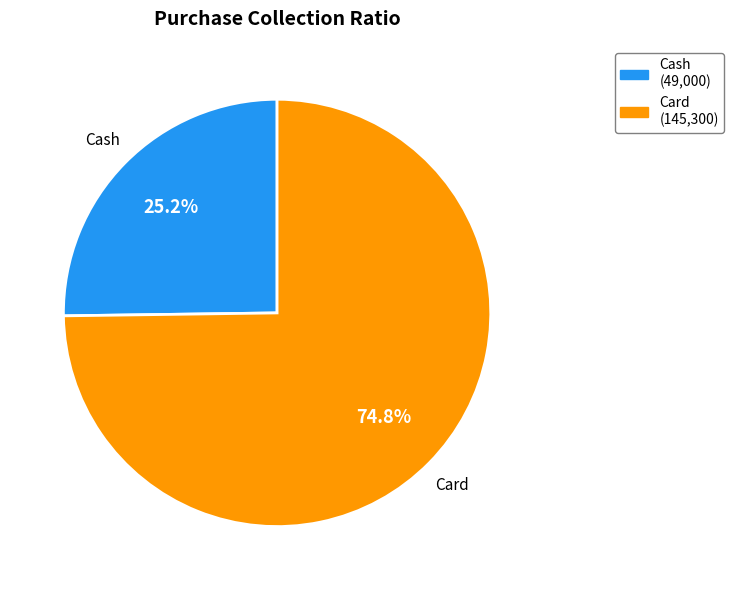

Is it true that Cash is 37% of the pie?

False